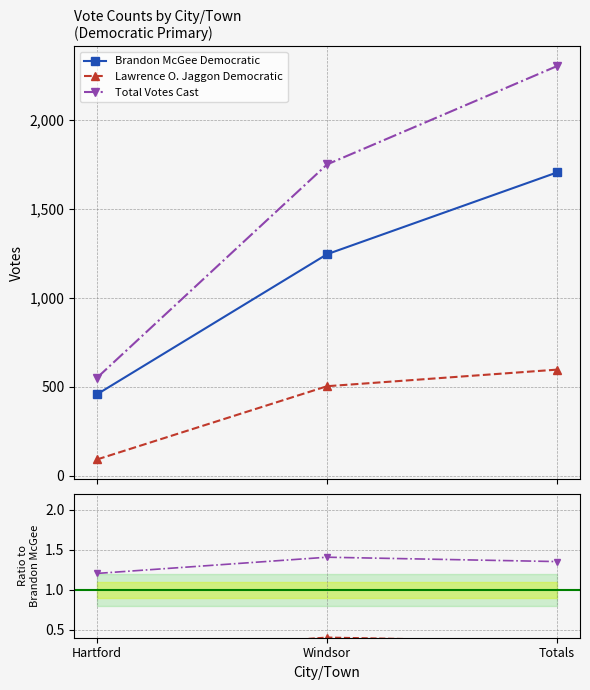

Count the Total Votes Cast values in the range 1 to 2.

3